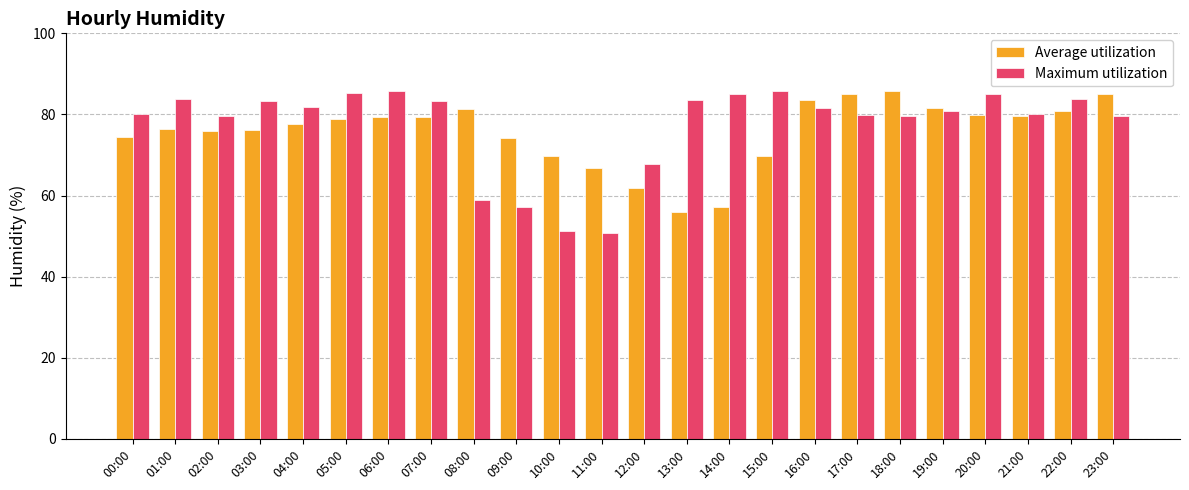

What are all the series names shown in the legend?

Average utilization, Maximum utilization